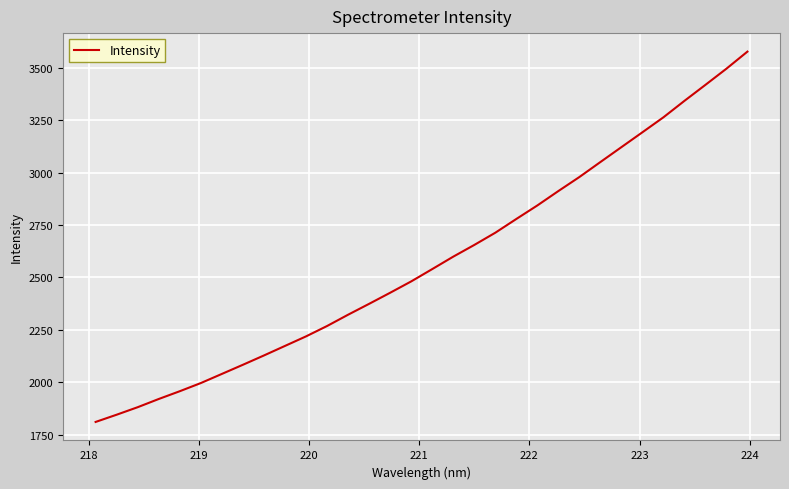

How many lines are shown in the chart?

1